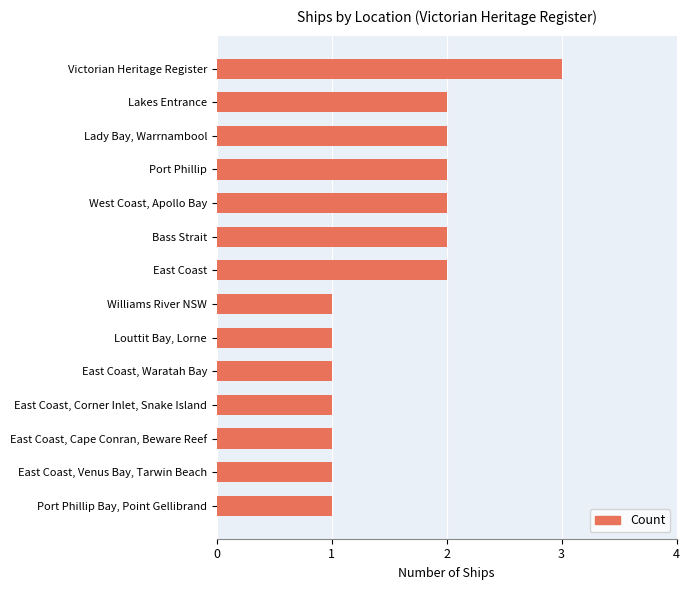

What is the approximate value at Victorian Heritage Register?

3